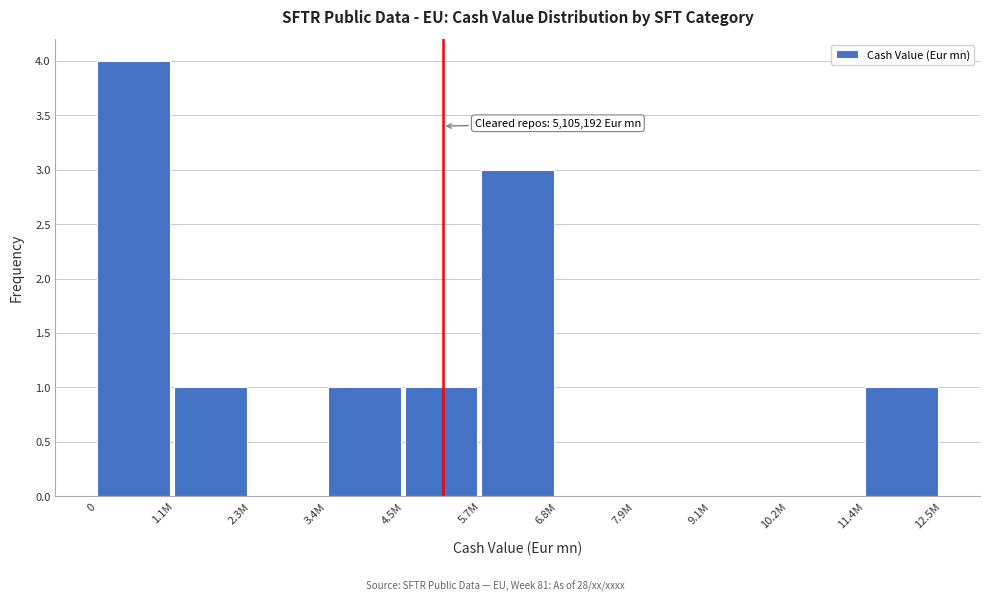

Reading left to right, what are all the values shown in this chart?

0=4	1.1M=1	2.3M=0	3.4M=1	4.5M=1	5.7M=3	6.8M=0	7.9M=0	9.1M=0	10.2M=0	11.4M=1